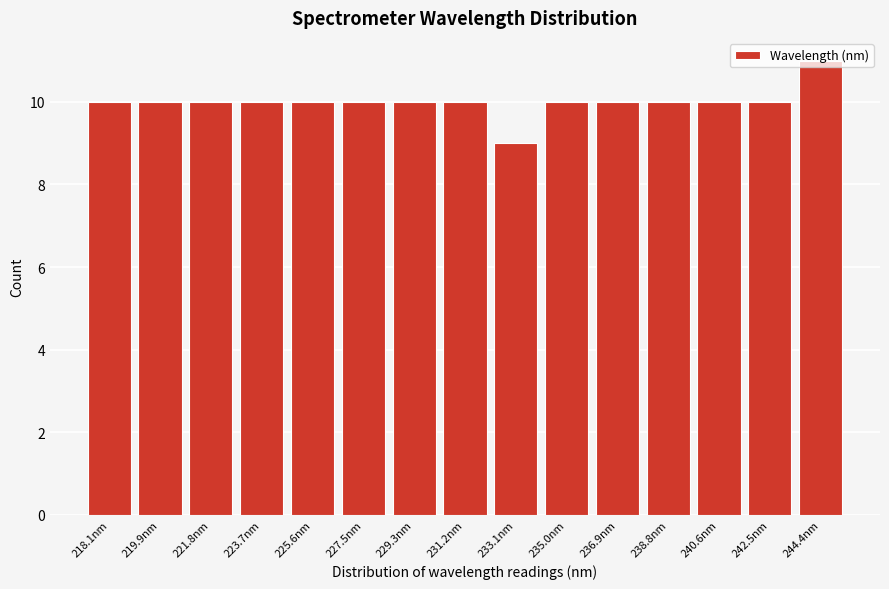

The chart shows a value of 5 at 231.2nm. True or false?

False